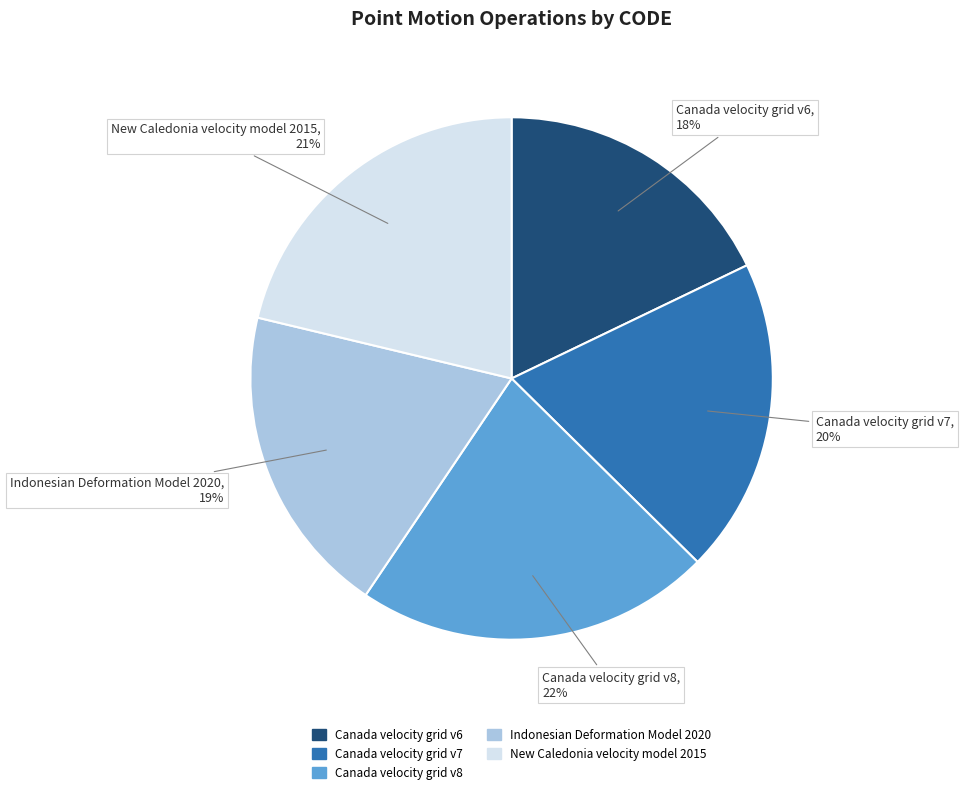

Is it true that Indonesian Deformation Model 2020 is 31% of the pie?

False